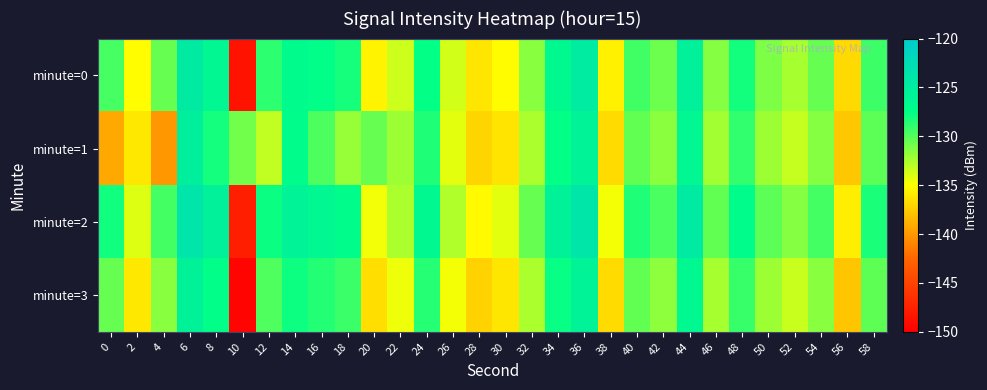

At which category is the sum across all series the highest?

6